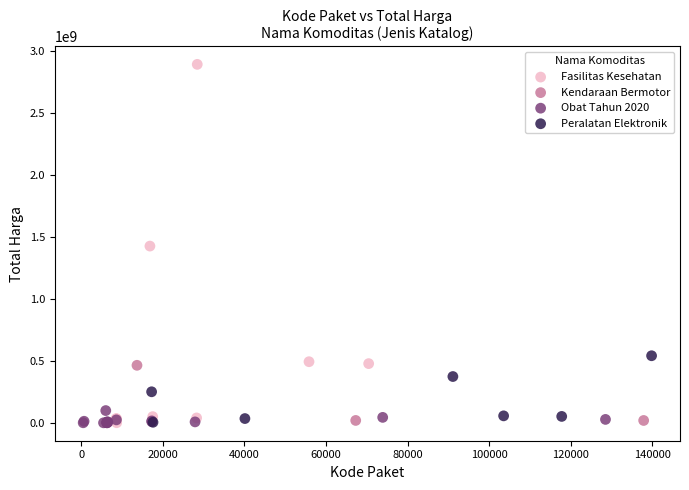

Which series reaches the maximum Y coordinate?

Fasilitas Kesehatan